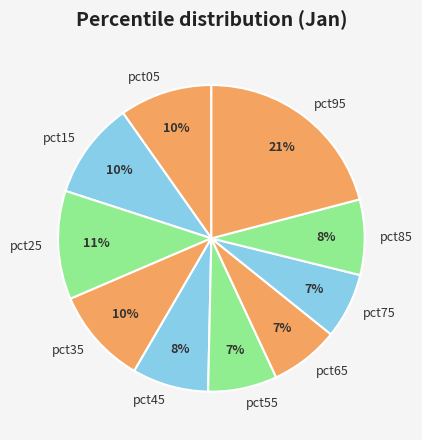

Does pct85 account for over 50% of the chart?

No